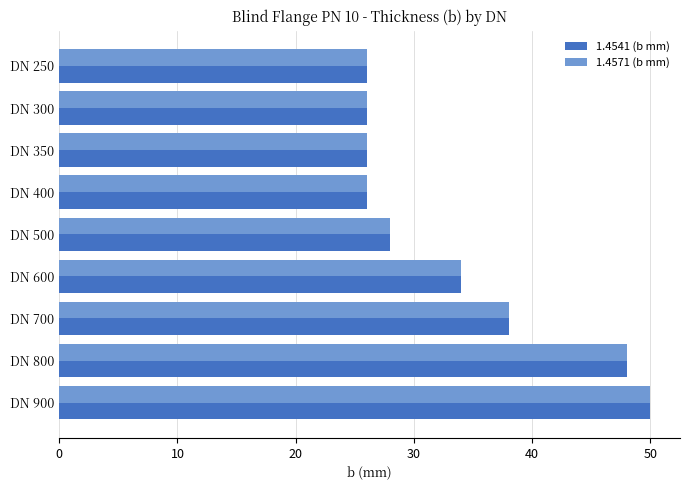

What is the difference between the maximum and second lowest values in the 1.4541 (b mm) series?

24